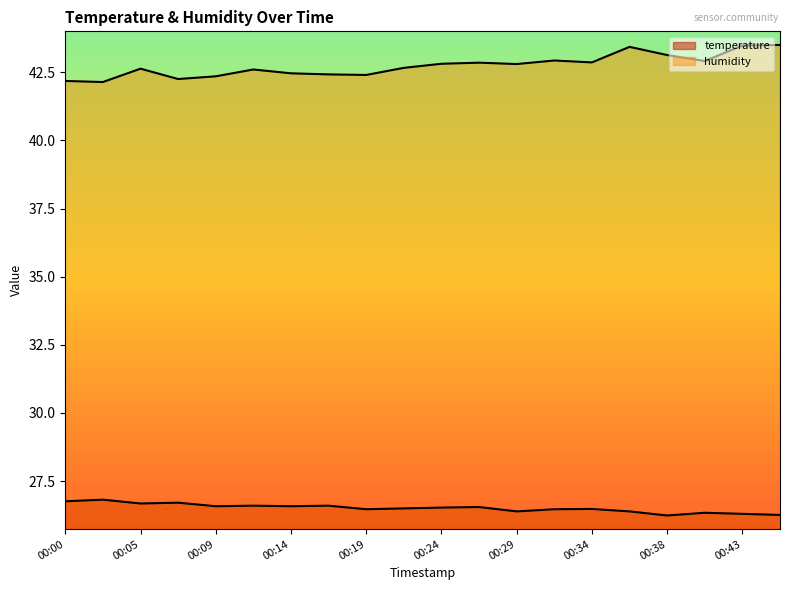

Is the value of humidity at 00:07 greater than the value of temperature at 00:12?

Yes